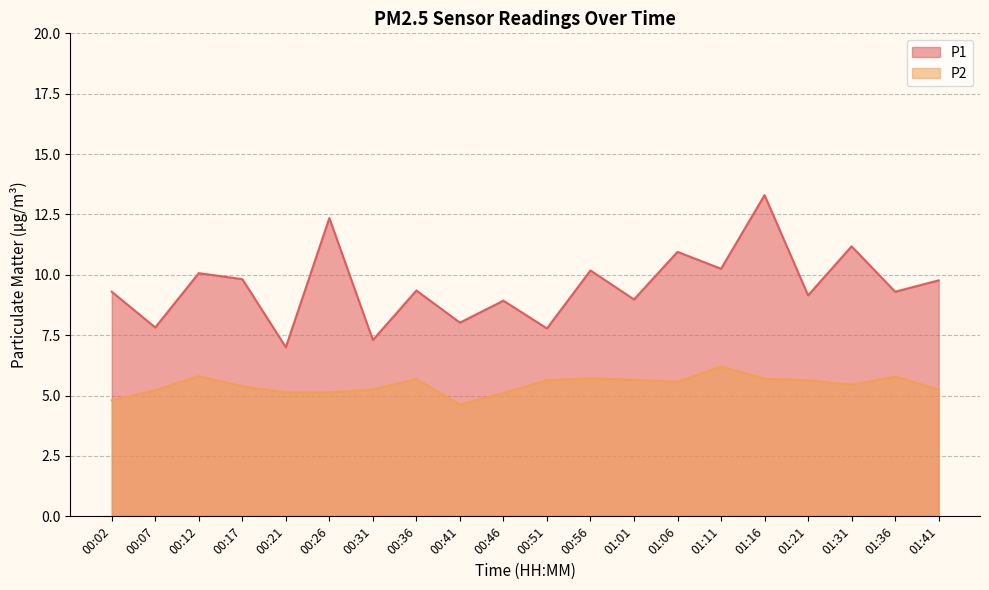

True or false: P1 and P2 intersect in this chart.

False